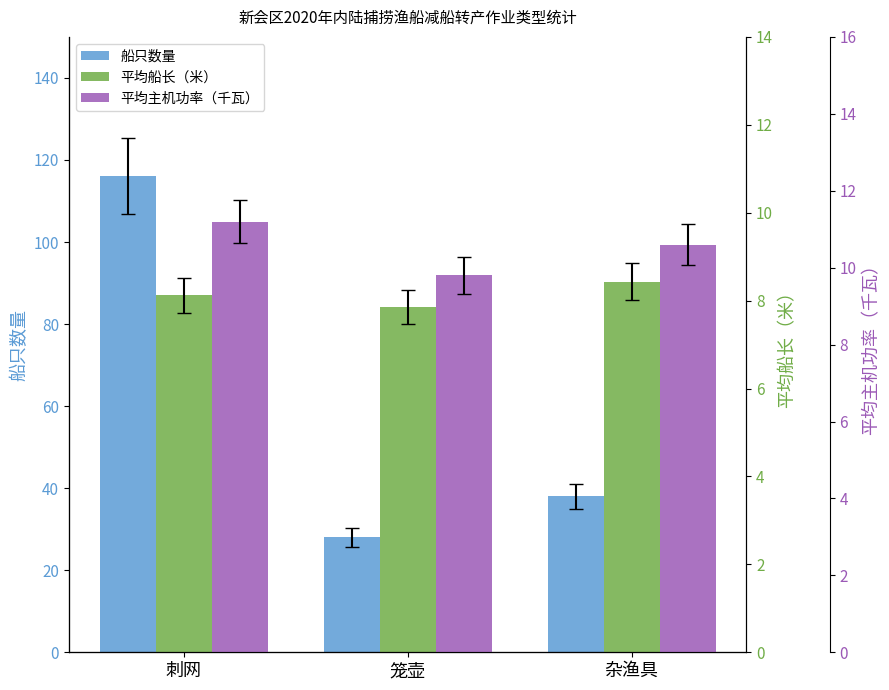

Reading left to right, extract all data points from this chart.

船只数量: 刺网=116.0	笼壶=28.0	杂渔具=38.0
平均船长（米）: 刺网=8.1	笼壶=7.8	杂渔具=8.4
平均主机功率（千瓦）: 刺网=11.2	笼壶=9.8	杂渔具=10.6